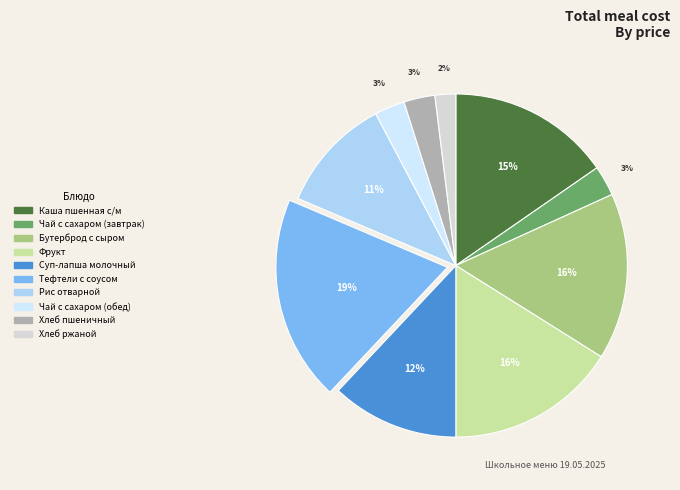

Count the number of slices in the pie.

10